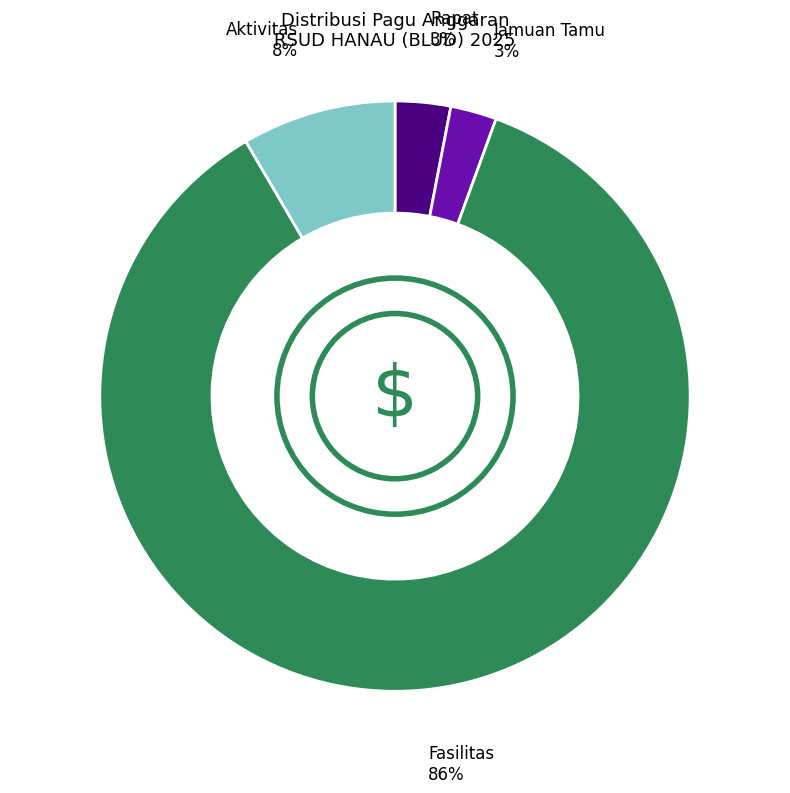

Does any single category account for the majority?

Yes